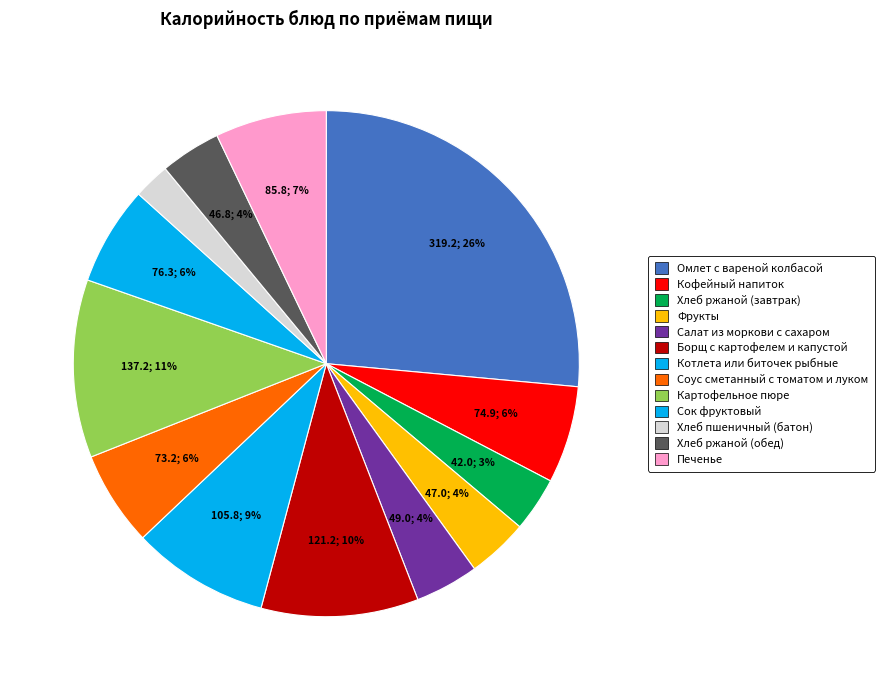

Does any single category account for the majority?

No